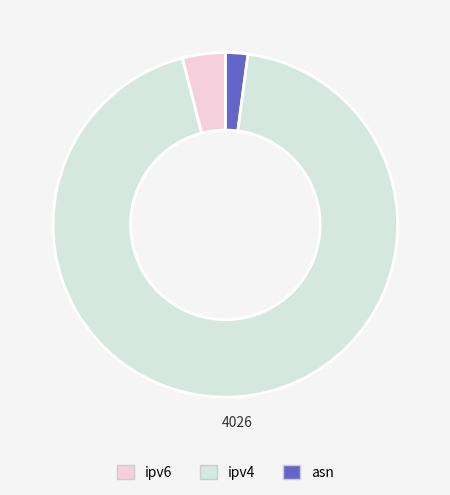

Is there a majority slice in this chart?

Yes